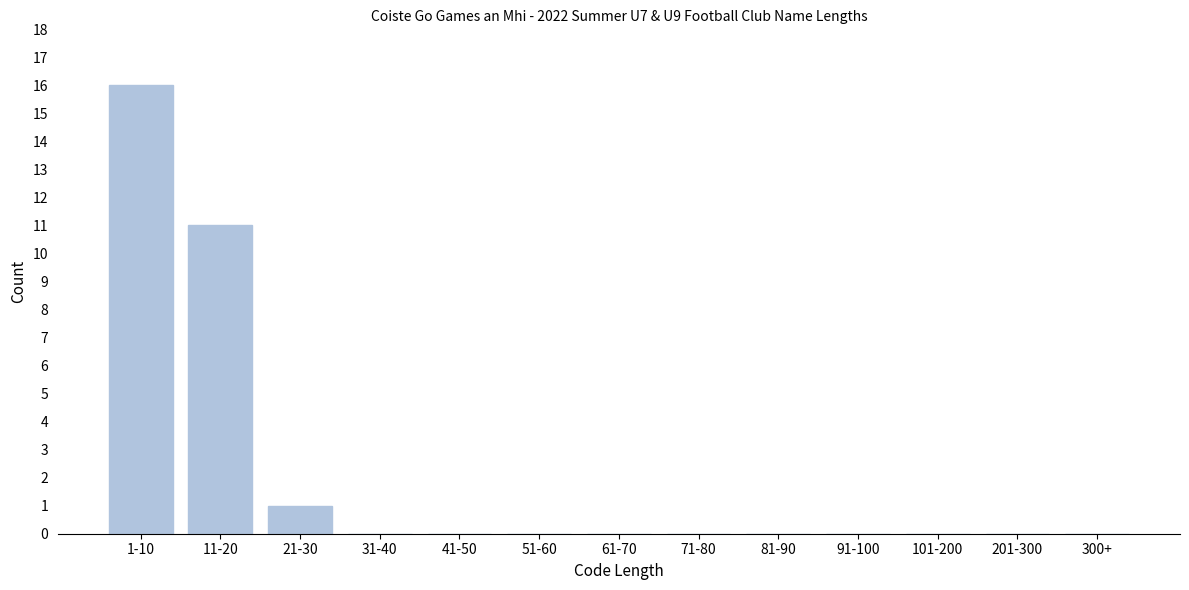

Reading left to right, transcribe all the data shown in this chart.

1-10=16	11-20=11	21-30=1	31-40=0	41-50=0	51-60=0	61-70=0	71-80=0	81-90=0	91-100=0	101-200=0	201-300=0	300+=0